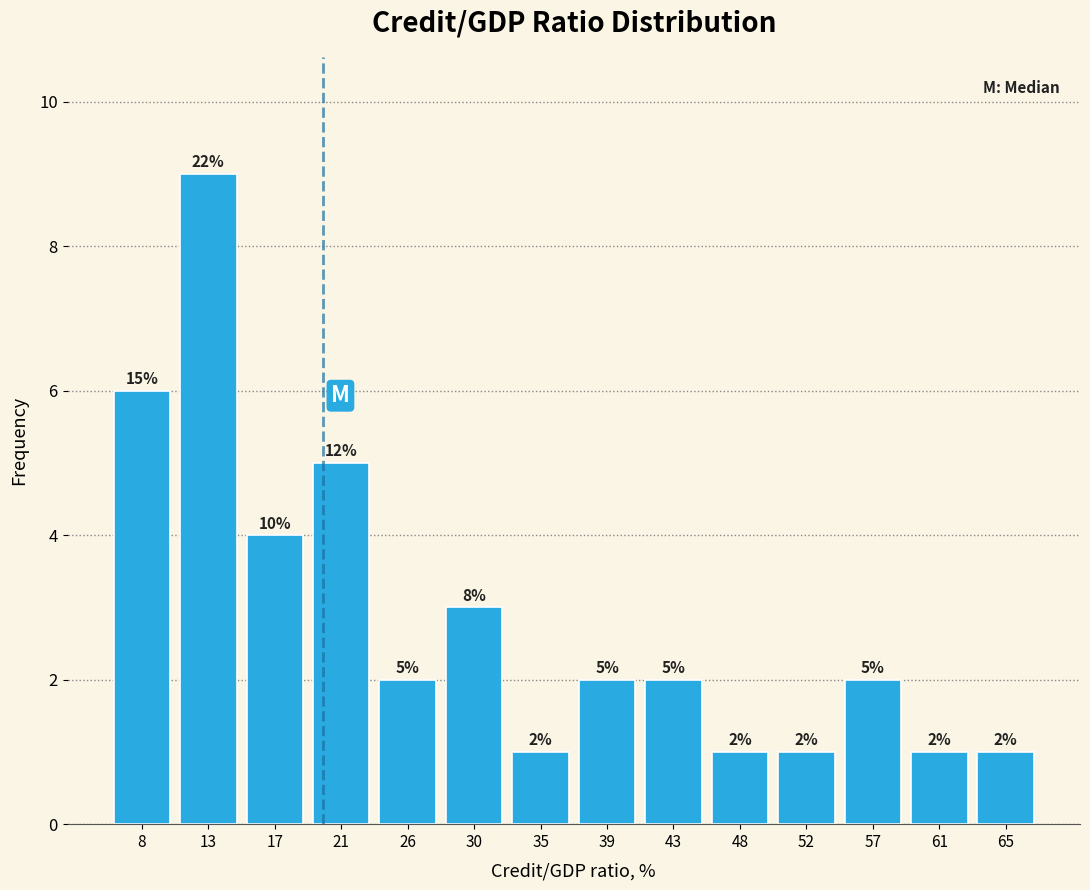

Which range on the x-axis has the tallest bar?

10.5 to 14.5